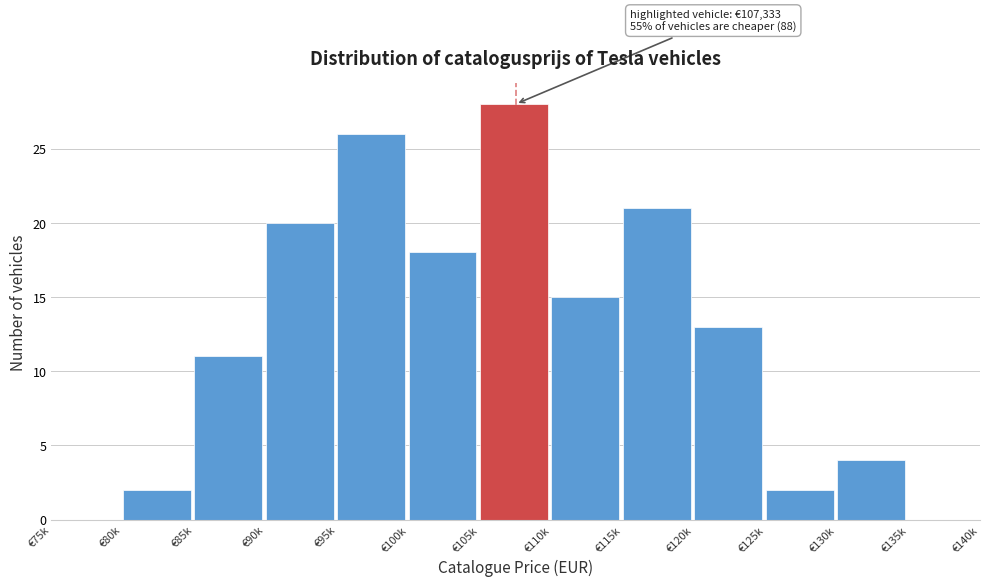

Reading right to left, list all the values displayed in this chart.

€135k=0	€130k=4	€125k=2	€120k=13	€115k=21	€110k=15	€105k=28	€100k=18	€95k=26	€90k=20	€85k=11	€80k=2	€75k=0